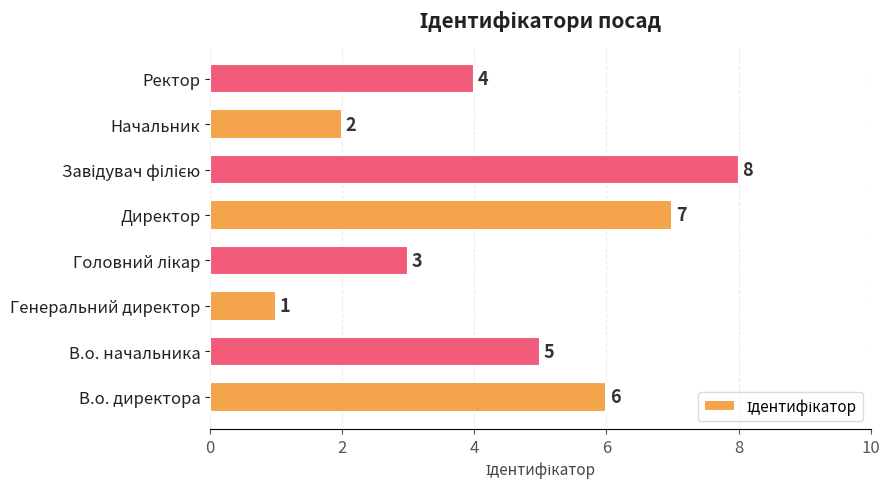

What is the smallest value displayed?

1